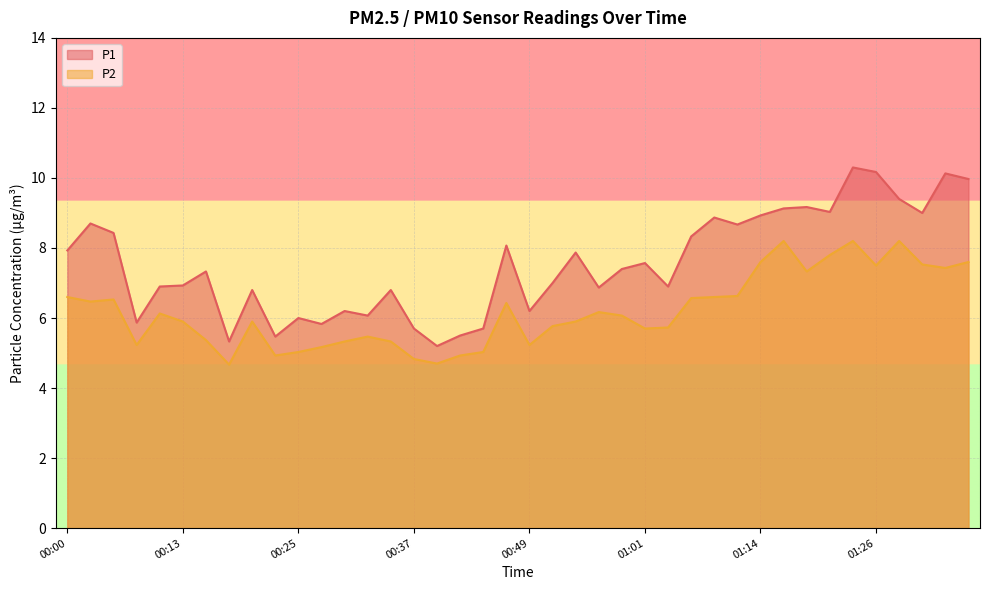

Rank the series by their maximum value, from lowest to highest.

P2, P1